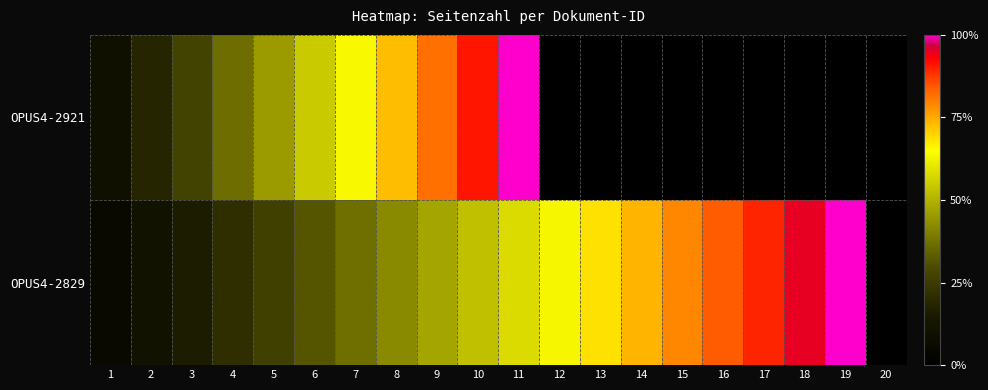

How many distinct data groups are displayed?

1